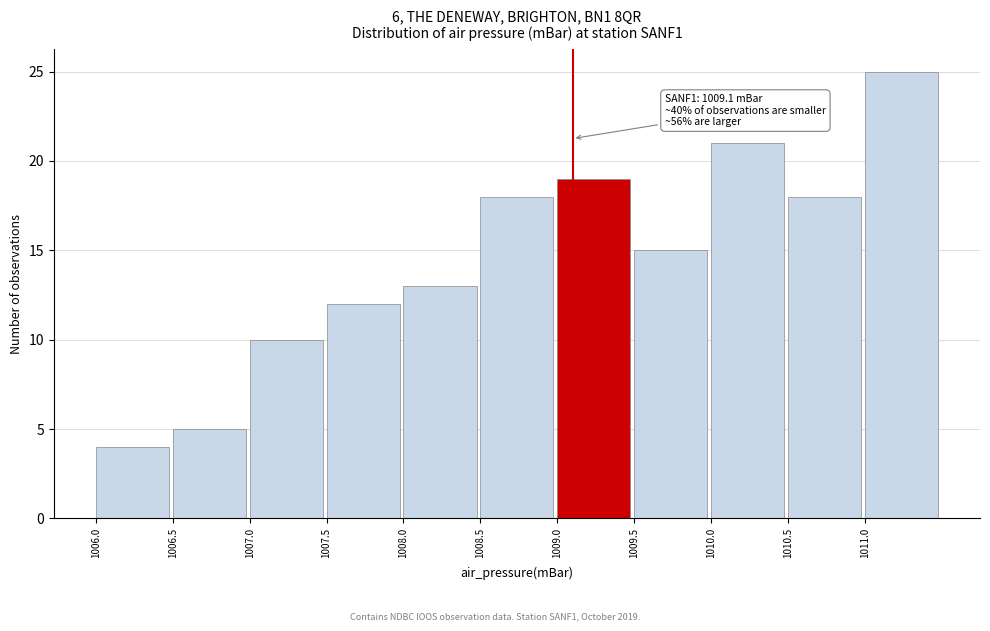

Over which range of the x-axis is the bar tallest?

1011.0 to 1011.5